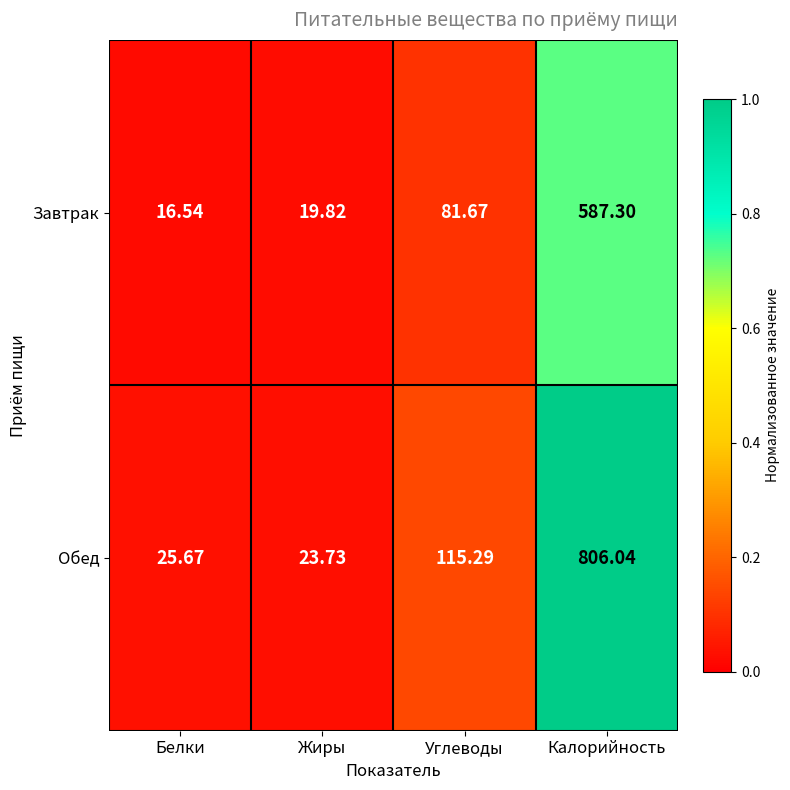

Is the value of Завтрак at Калорийность greater than the value of Обед at Белки?

Yes